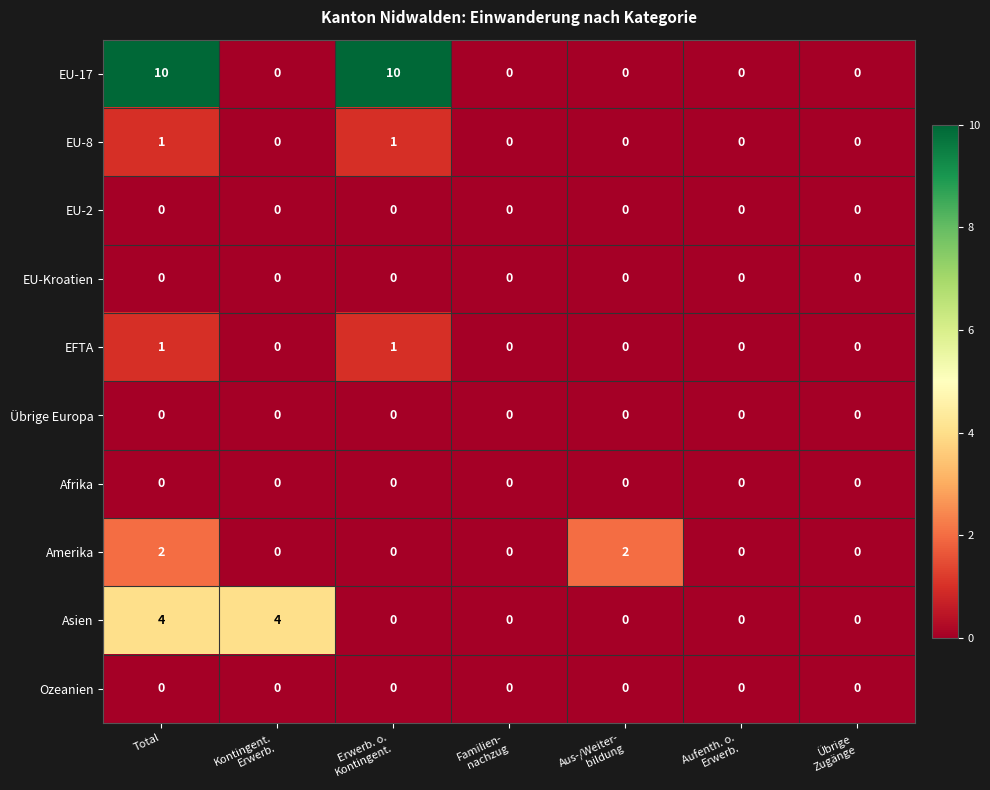

At how many categories does at least one series exceed 3?

3